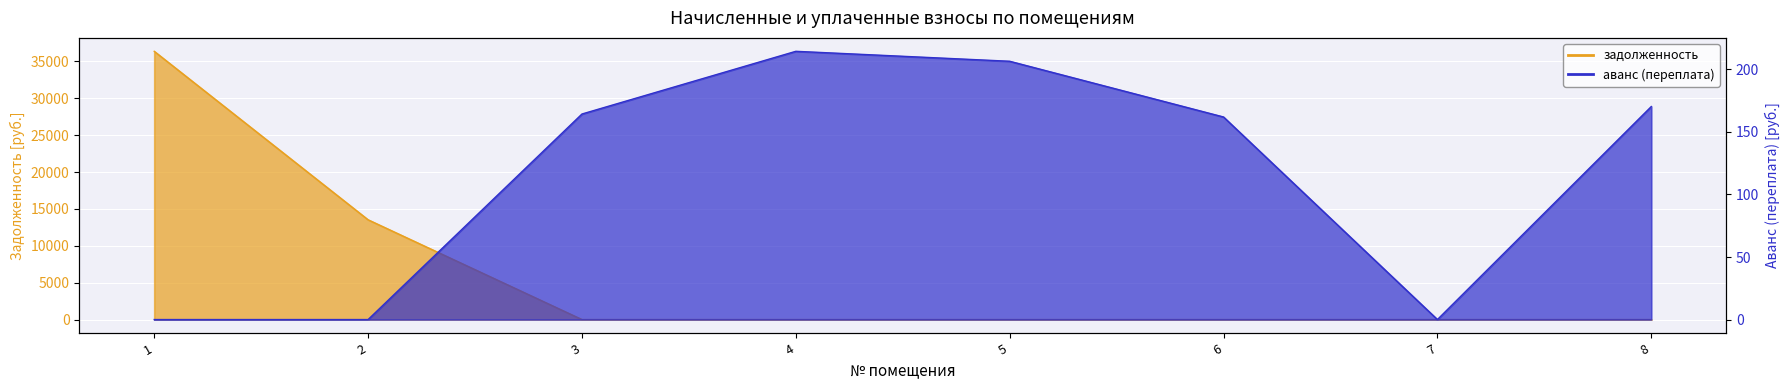

Between 1 and 5, which series saw the biggest shift?

задолженность